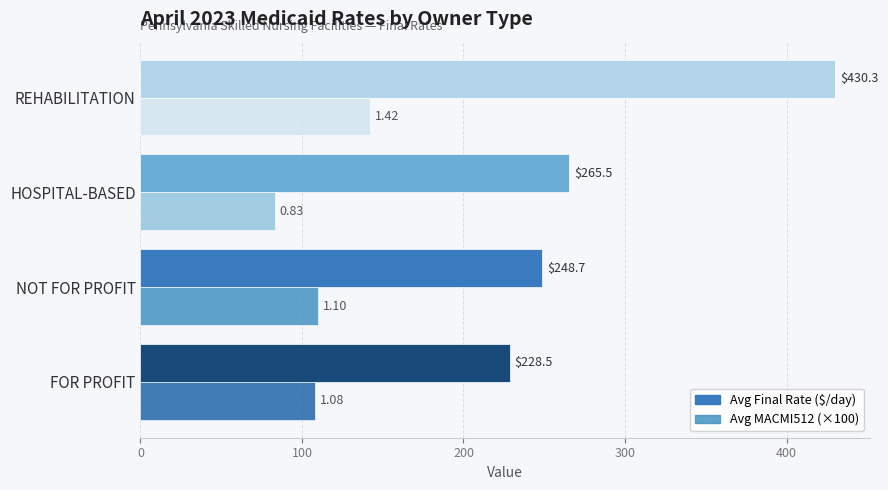

What is the difference between the highest and lowest values at REHABILITATION?

288.3